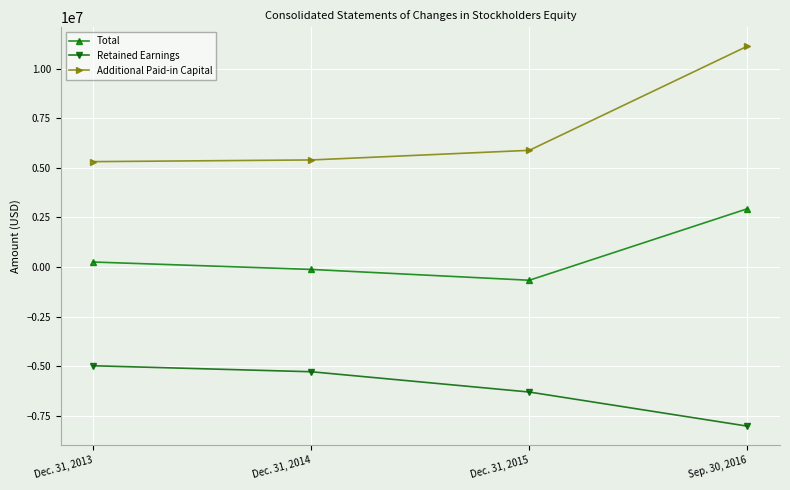

How many data points in Additional Paid-in Capital are less than 5886971?

2